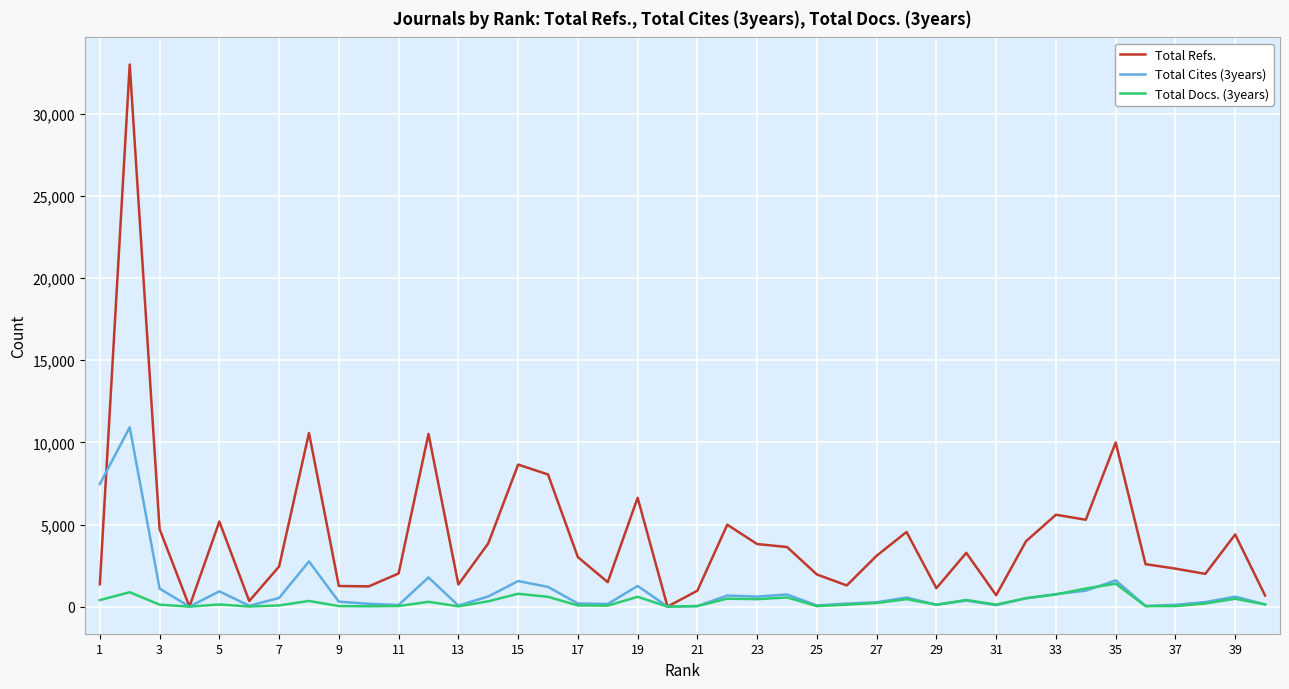

Which series has the largest range (max minus min)?

Total Refs.